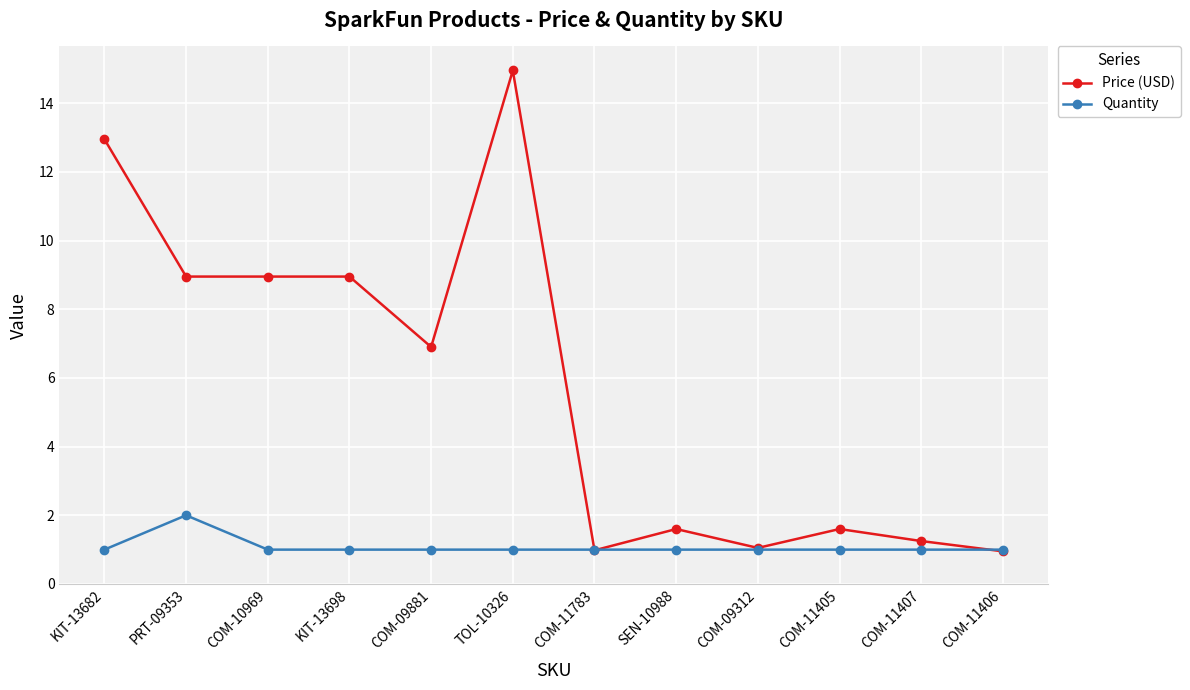

At how many categories does at least one series exceed 8?

5